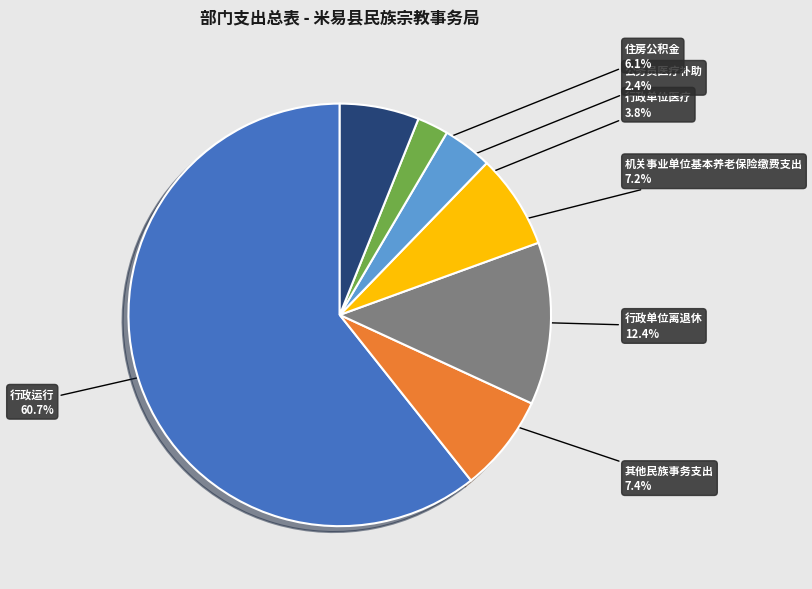

Does 其他民族事务支出 represent more than half of the total?

No